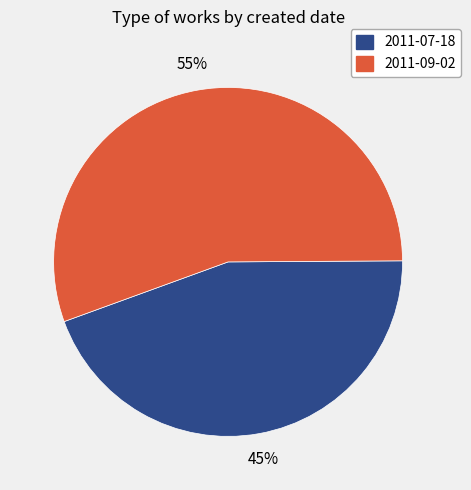

What is the smallest slice in the pie chart?

2011-07-18